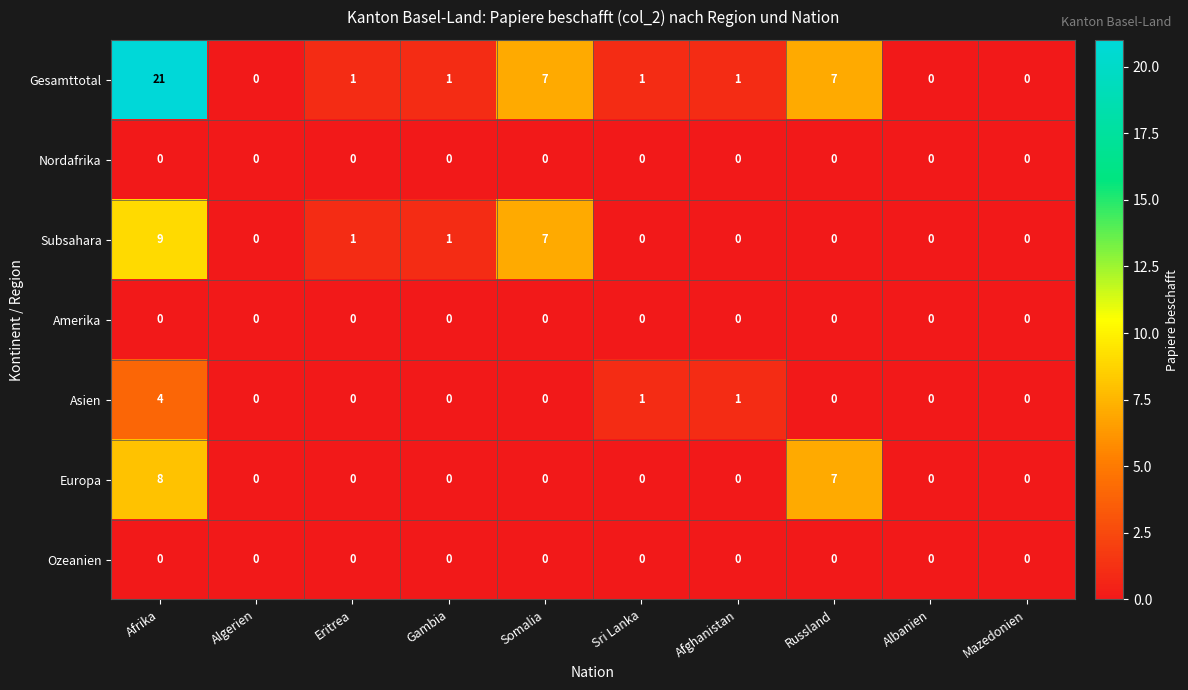

Count the Subsahara values in the range 0 to 1.

8